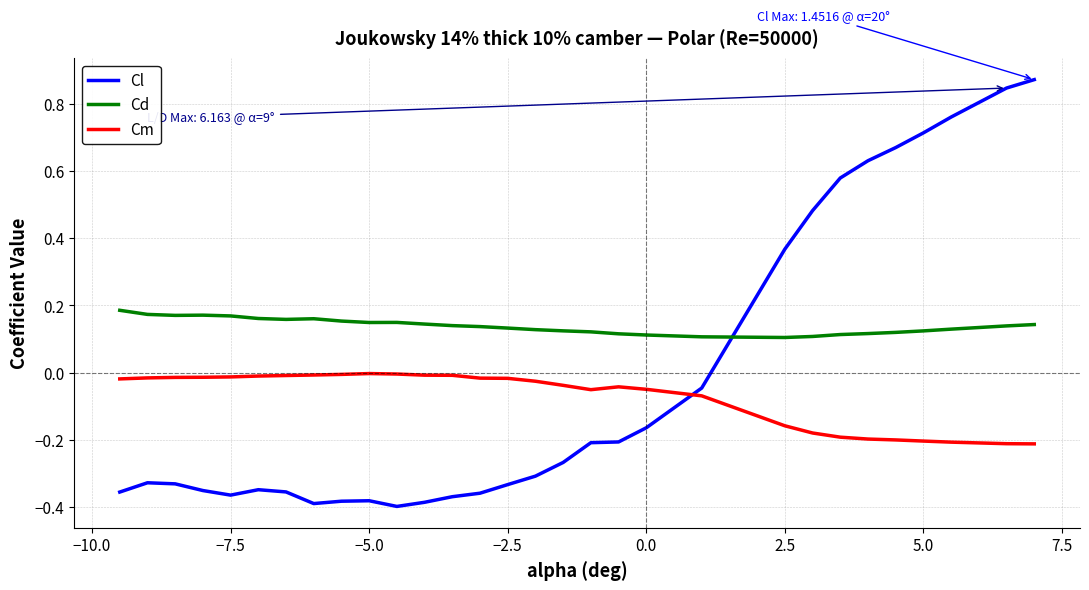

True or false: Cd and Cm cross at least once.

False